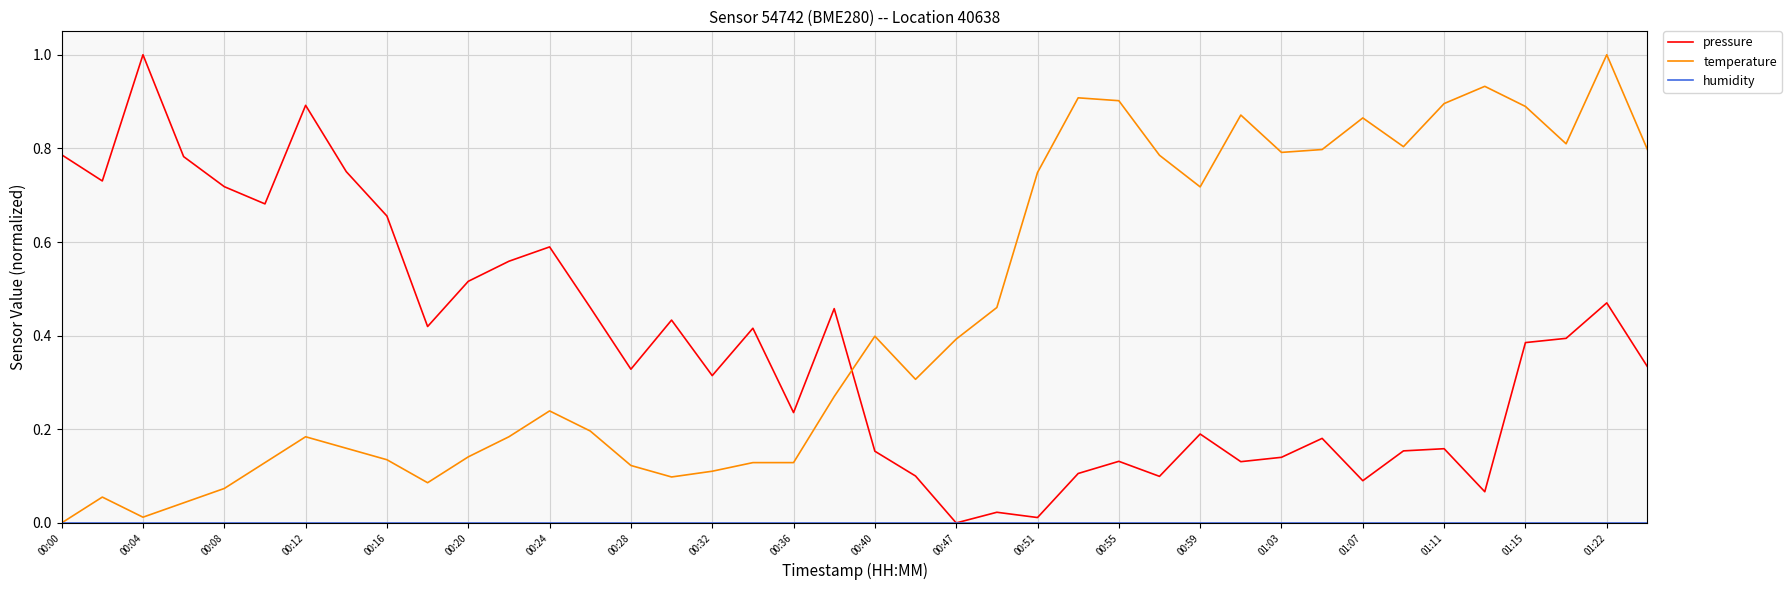

Which series has the largest total across all categories?

temperature